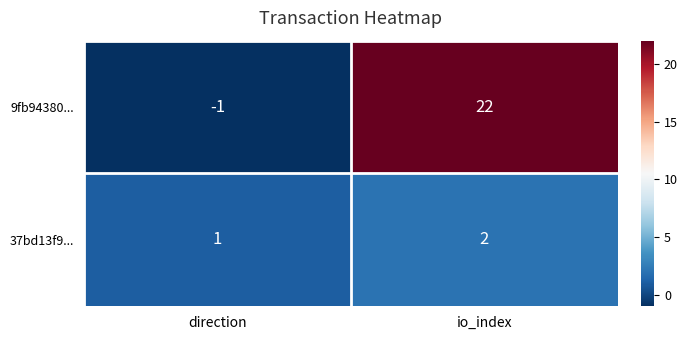

At how many categories does at least one series exceed 21?

1